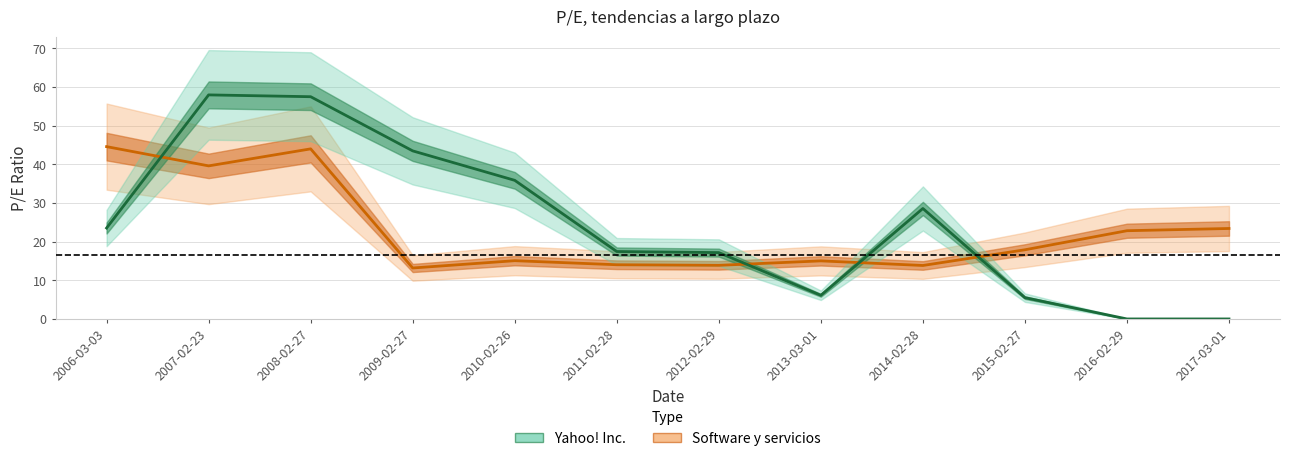

The value of Software y servicios at 2008-02-27 is 44.0. True or false?

True